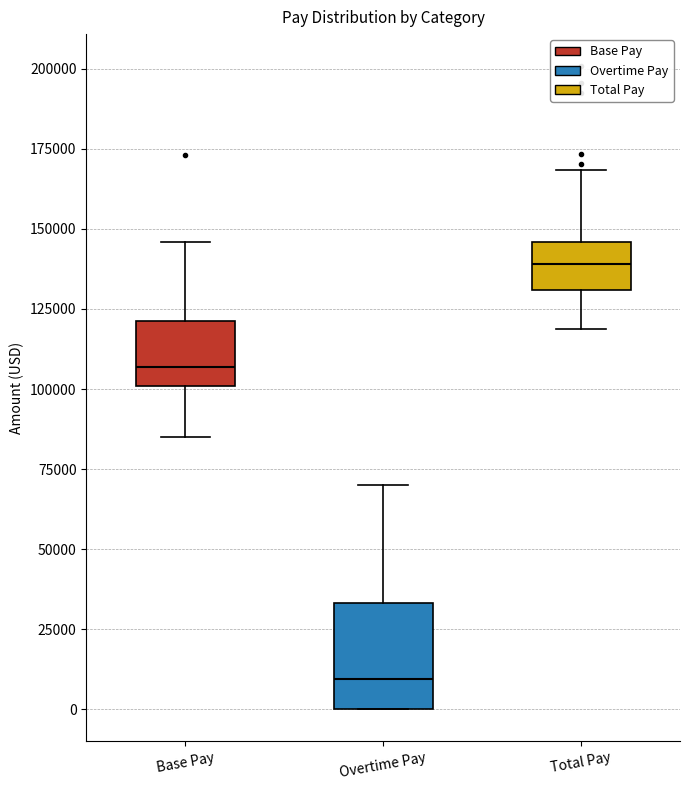

Which box is the tallest, from its lower edge to its upper edge?

Overtime Pay